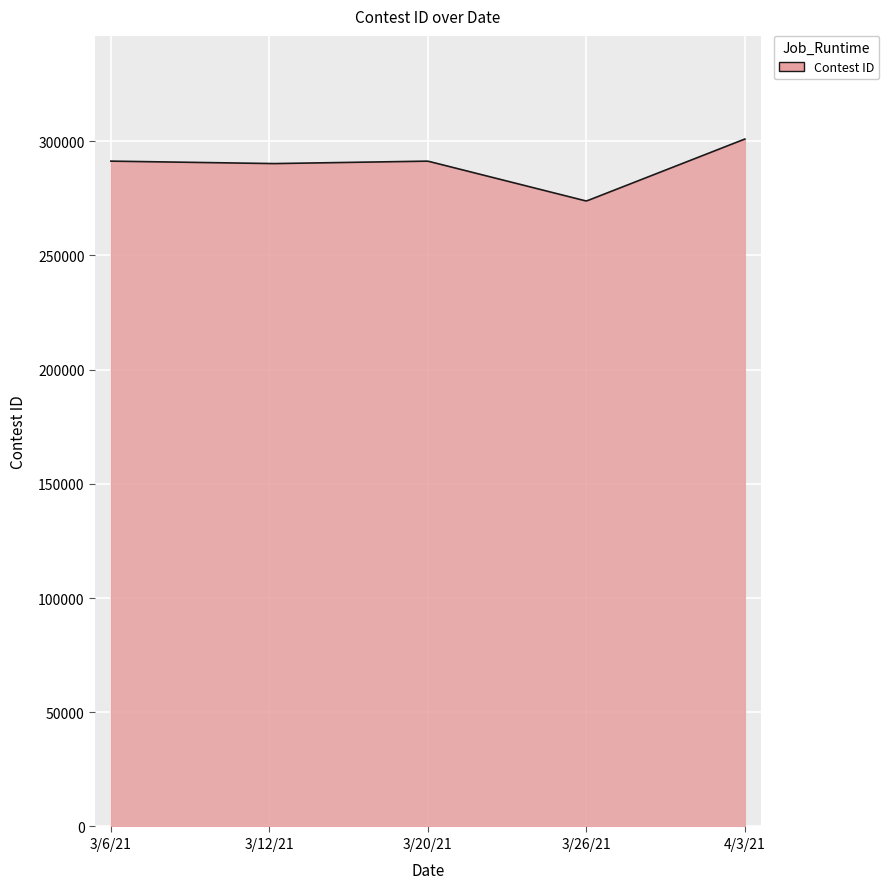

What is the difference between the second highest and minimum values?

26734.8